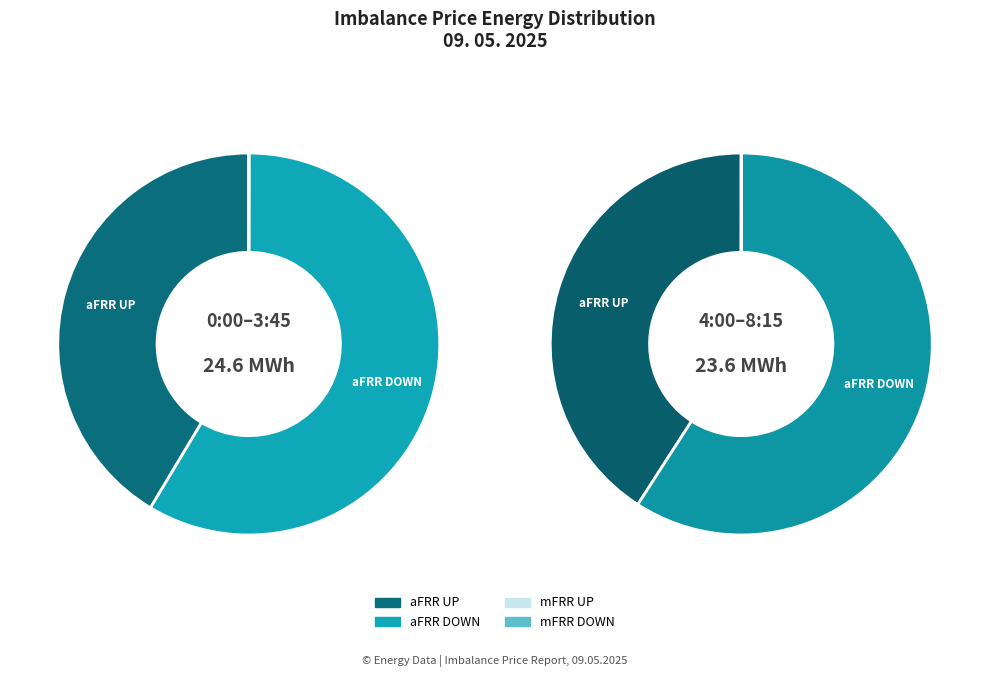

Which slice is the smallest?

mFRR UP